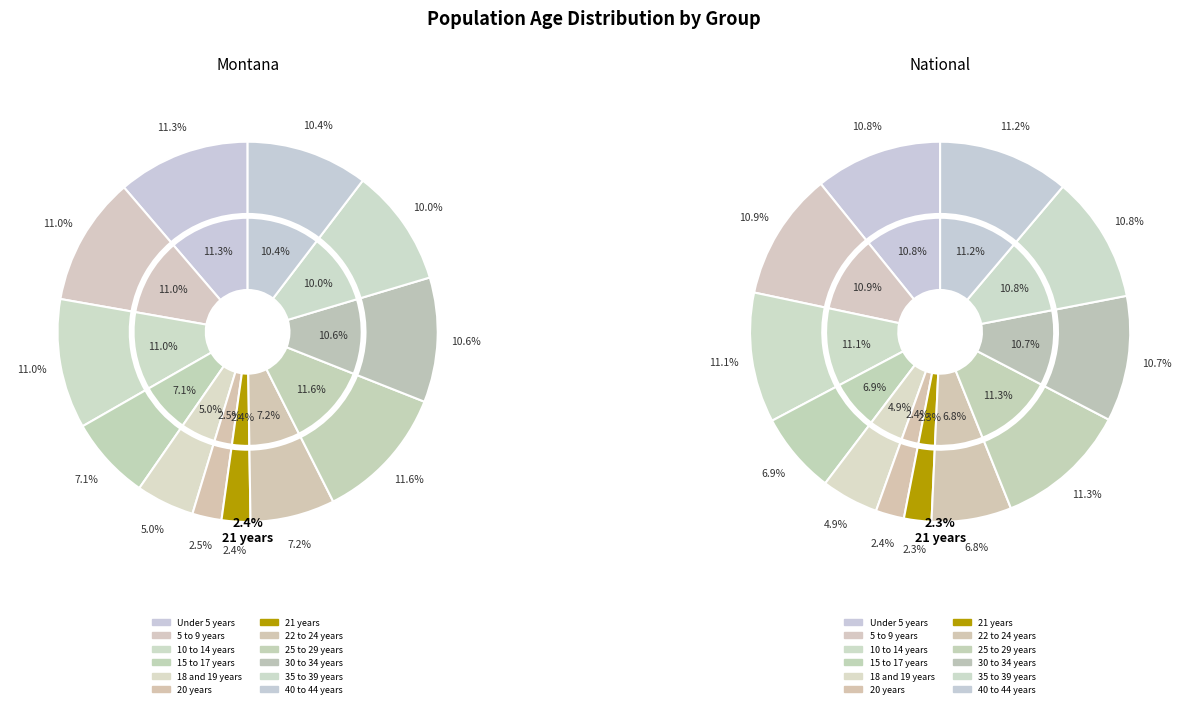

What percentage is the 20 years slice, to the nearest percent?

2%